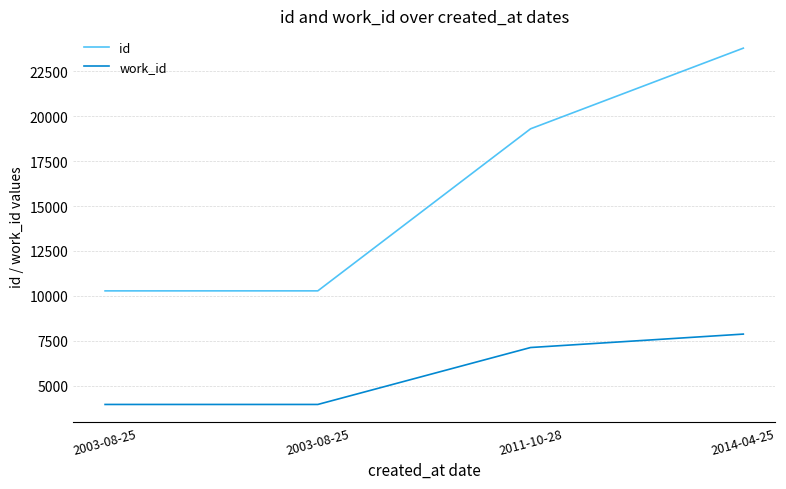

True or false: work_id has a value of 14012 at 2014-04-25.

False